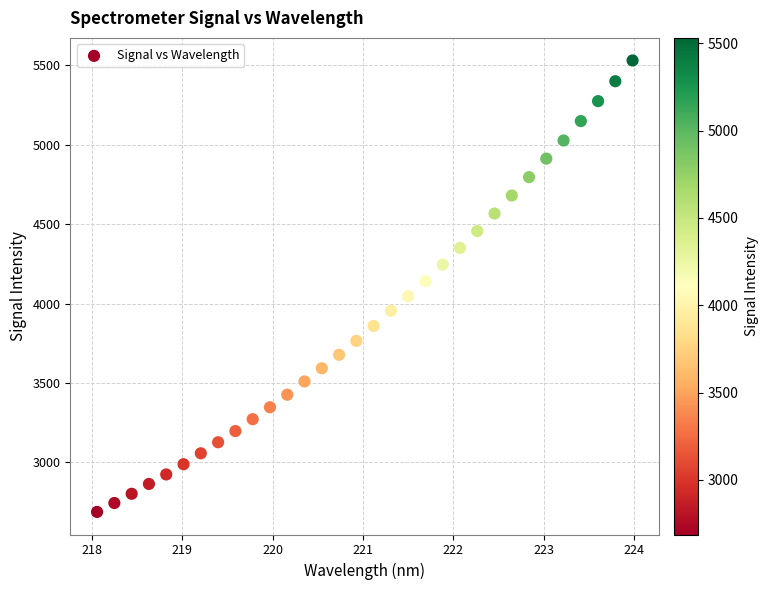

What is the range of Y values (max minus min)?

2843.9